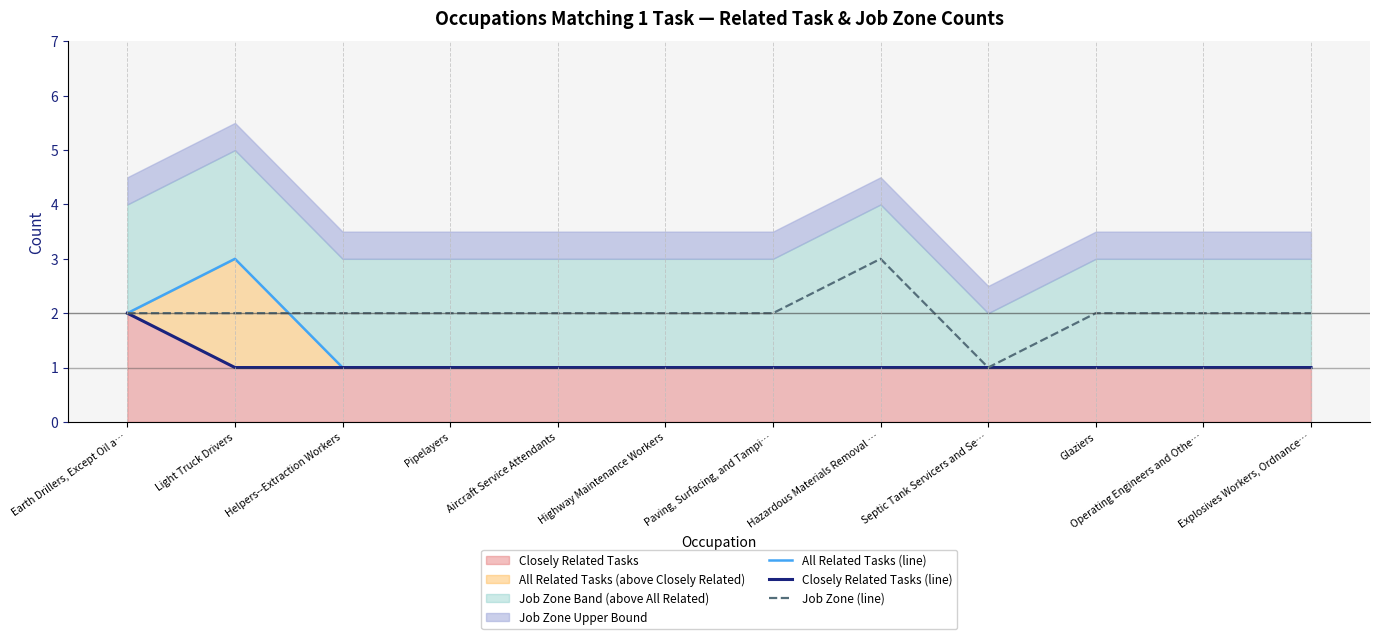

Count the All Related Tasks (line) values in the range 1 to 2.

11